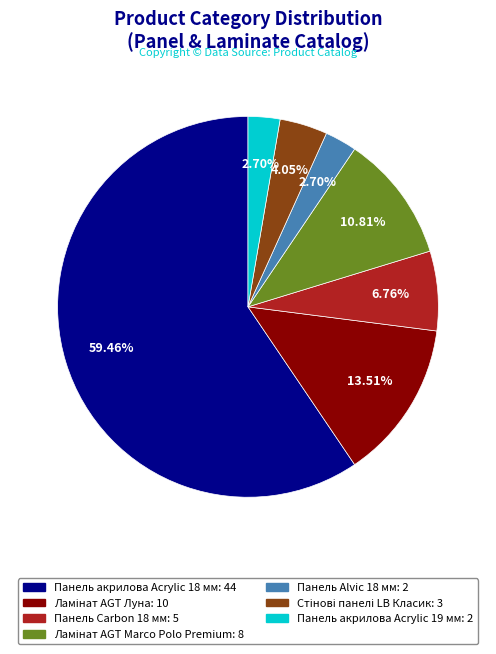

Is the sum of Панель акрилова Acrylic 19 мм and Панель акрилова Acrylic 18 мм greater than half?

Yes